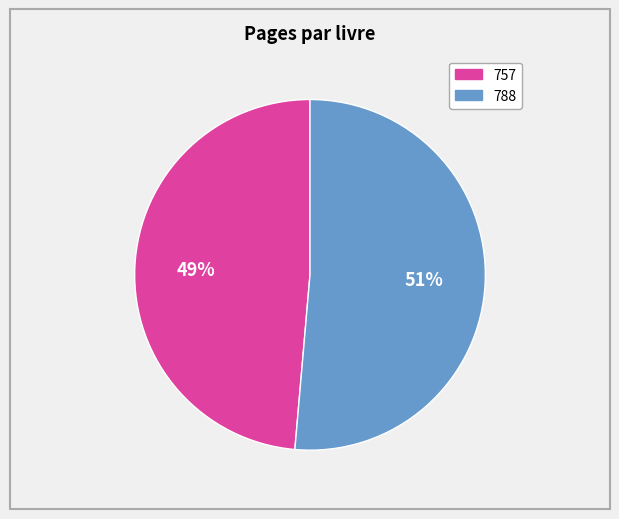

To the nearest percent, what percentage of the pie is 788?

51%